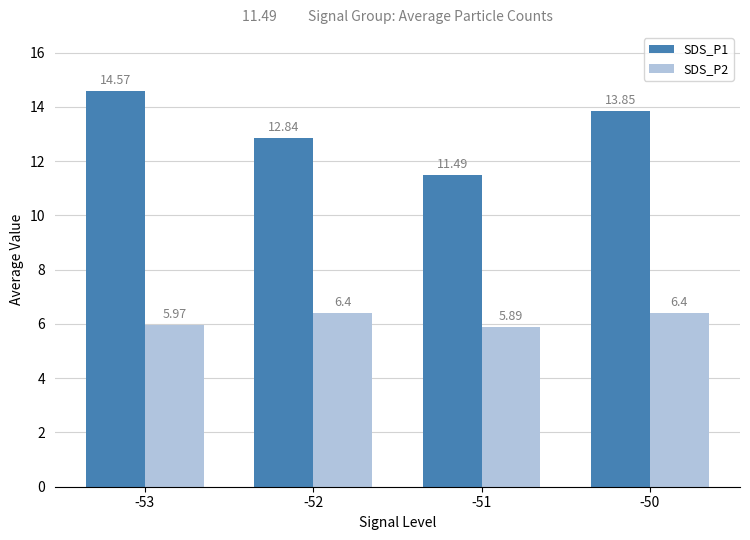

What is the sum of all SDS_P1 values?

52.8